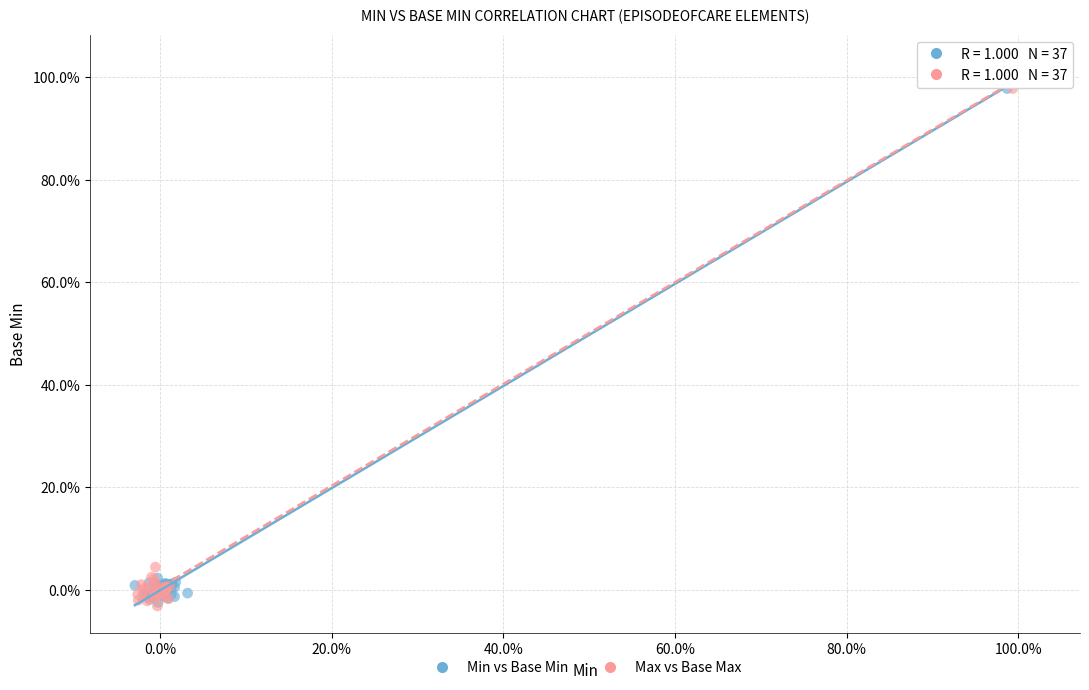

Which series contains the highest Y value?

Max vs Base Max